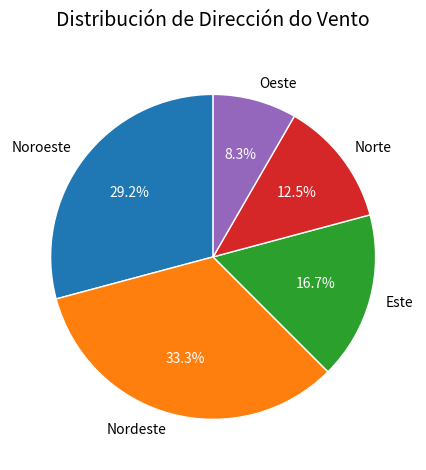

Which has a higher value, Este or Noroeste?

Noroeste